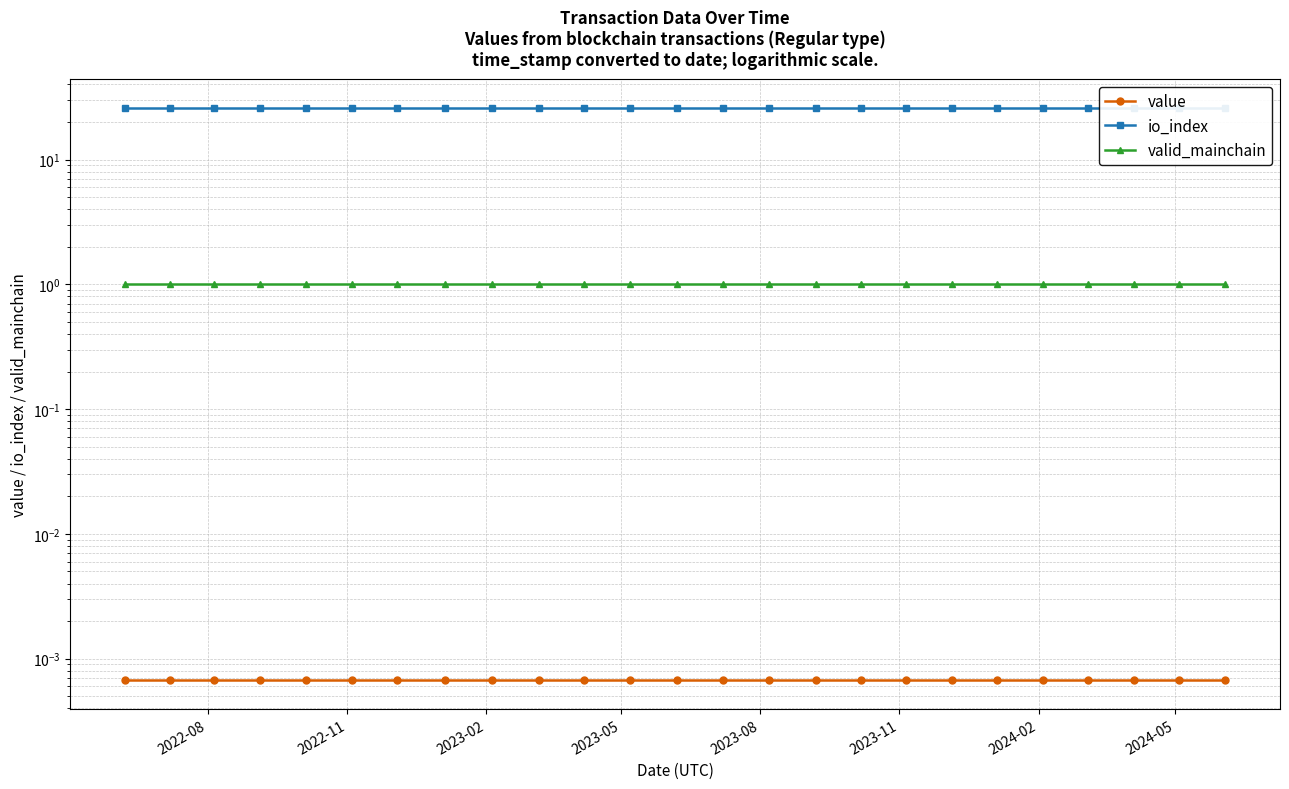

Rank the series at 2024-05 from highest to lowest value.

io_index, valid_mainchain, value